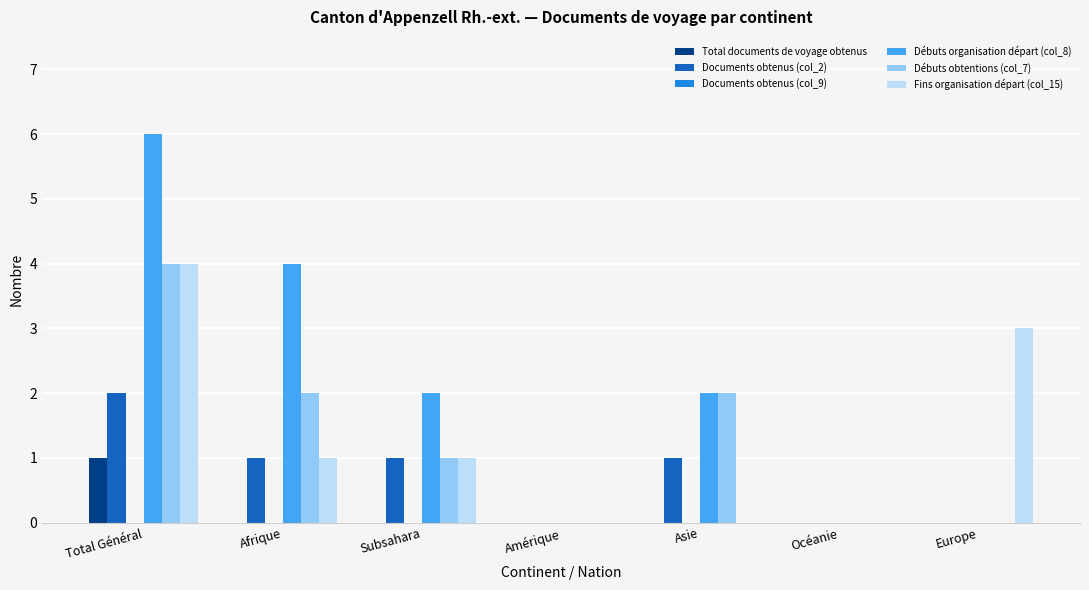

Count the Total documents de voyage obtenus values in the range 0 to 1.

7